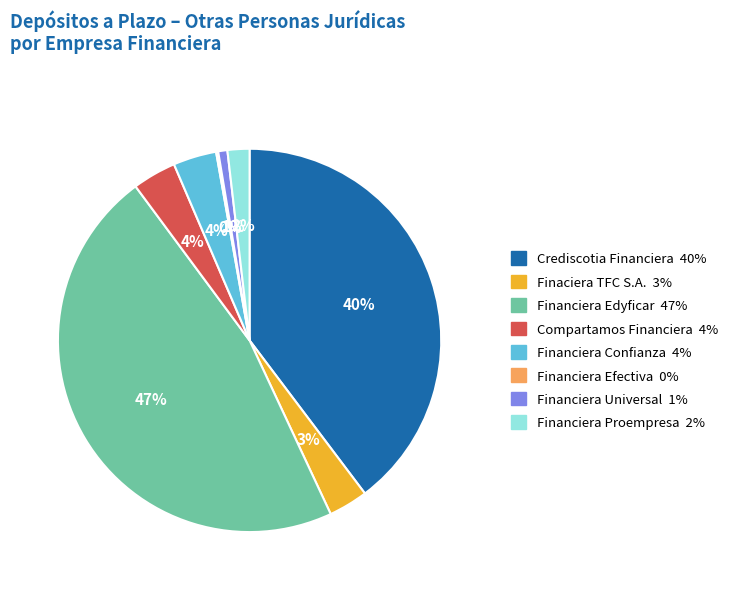

Which category has the biggest portion of the pie?

Financiera Edyficar